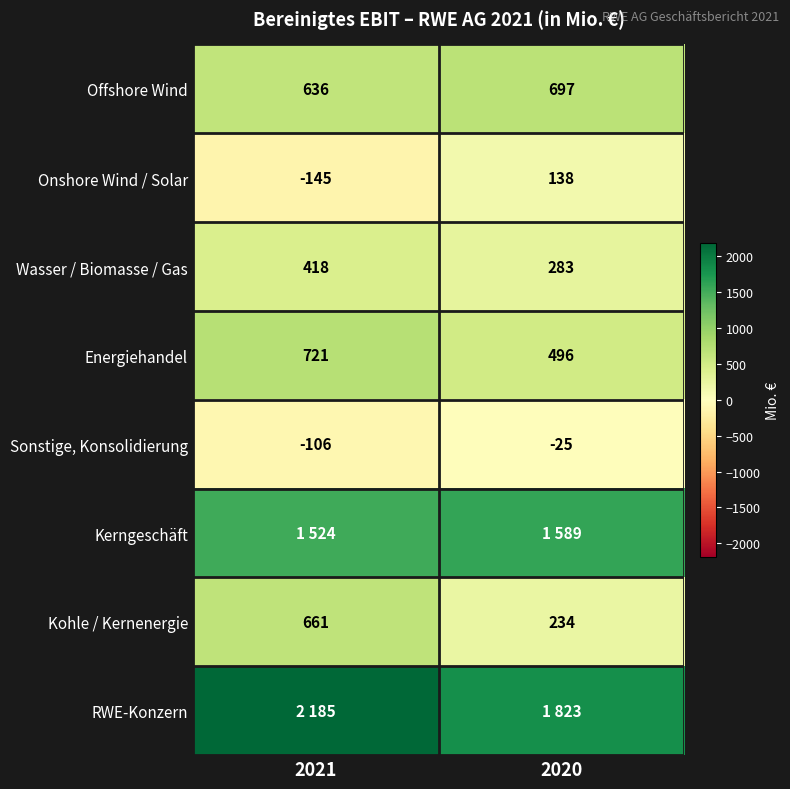

What is the maximum value for Kohle / Kernenergie?

661